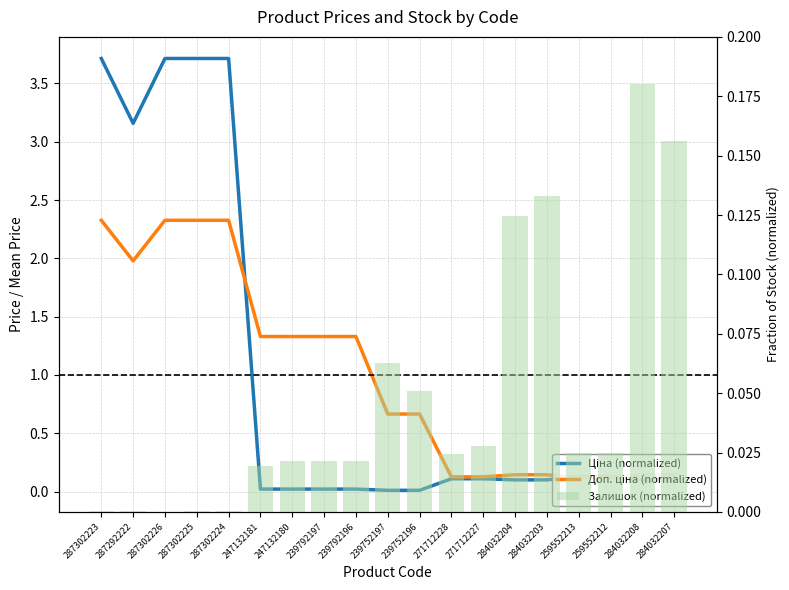

Which series changed the most between 287292222 and 259552212?

Ціна (normalized)